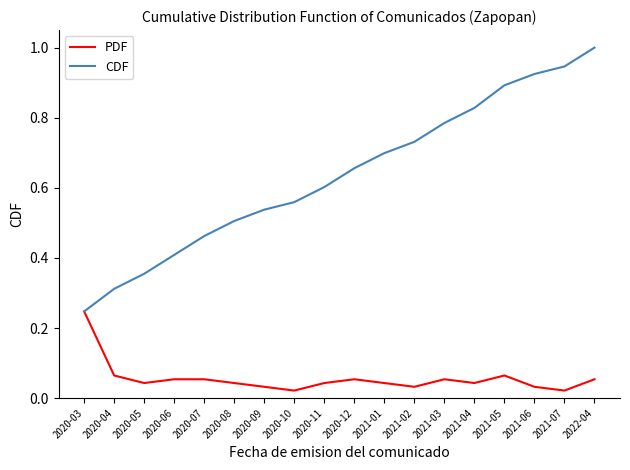

Which series has the widest spread of values?

CDF